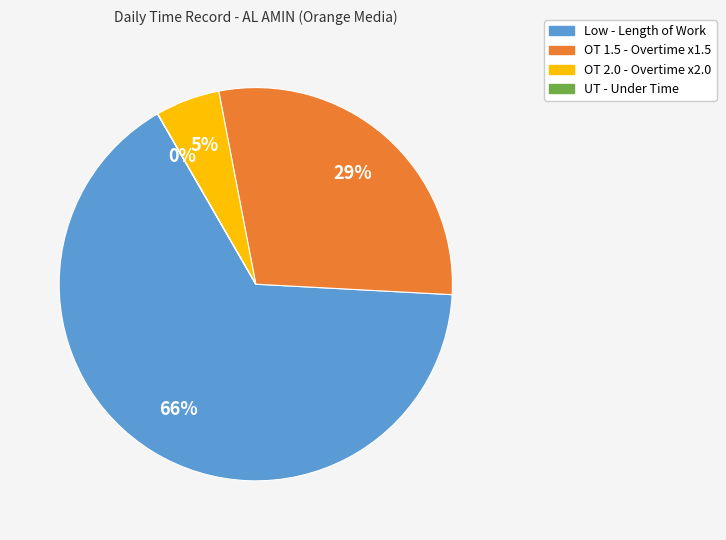

Is there a majority slice in this chart?

Yes